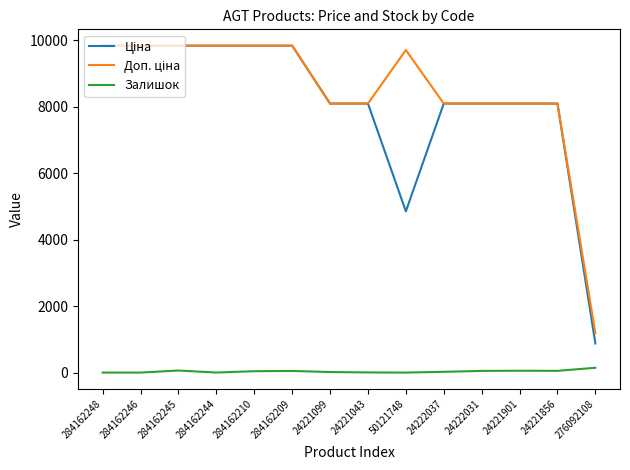

True or false: Залишок has a value of 52.0 at 24221856.

True